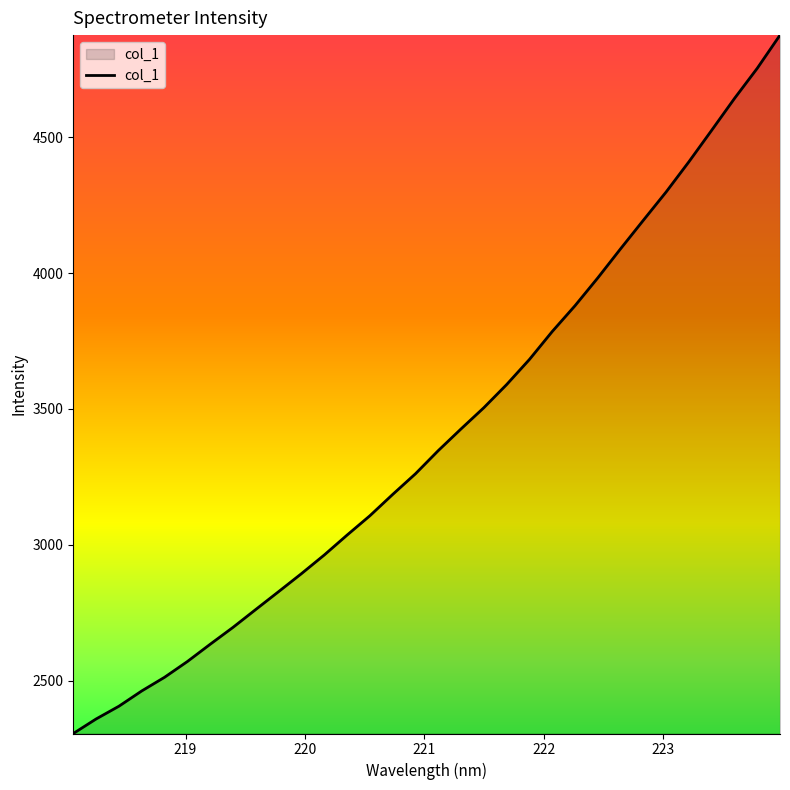

What is the greatest value displayed?

4875.4